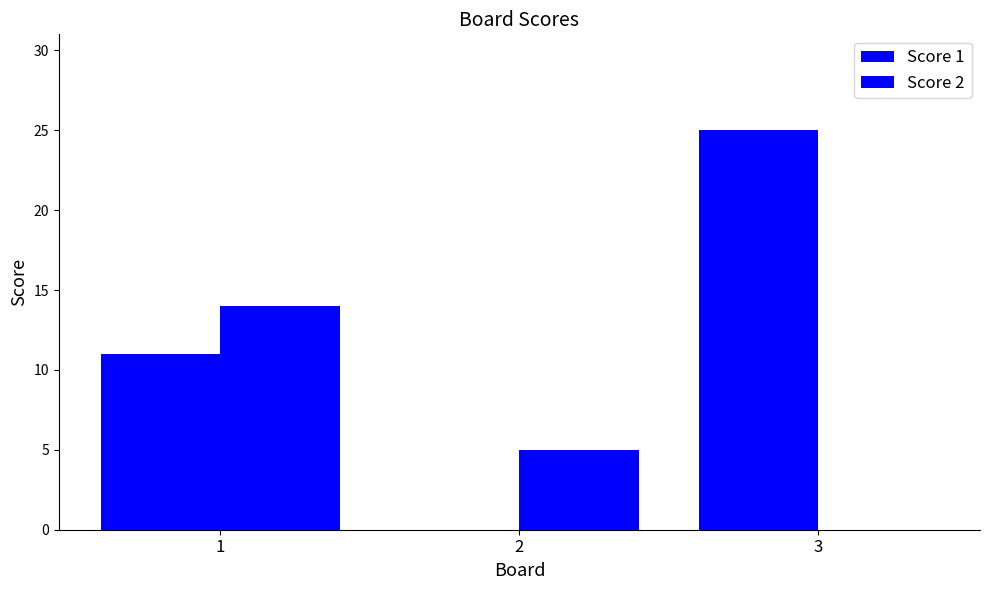

How many distinct data groups are displayed?

2